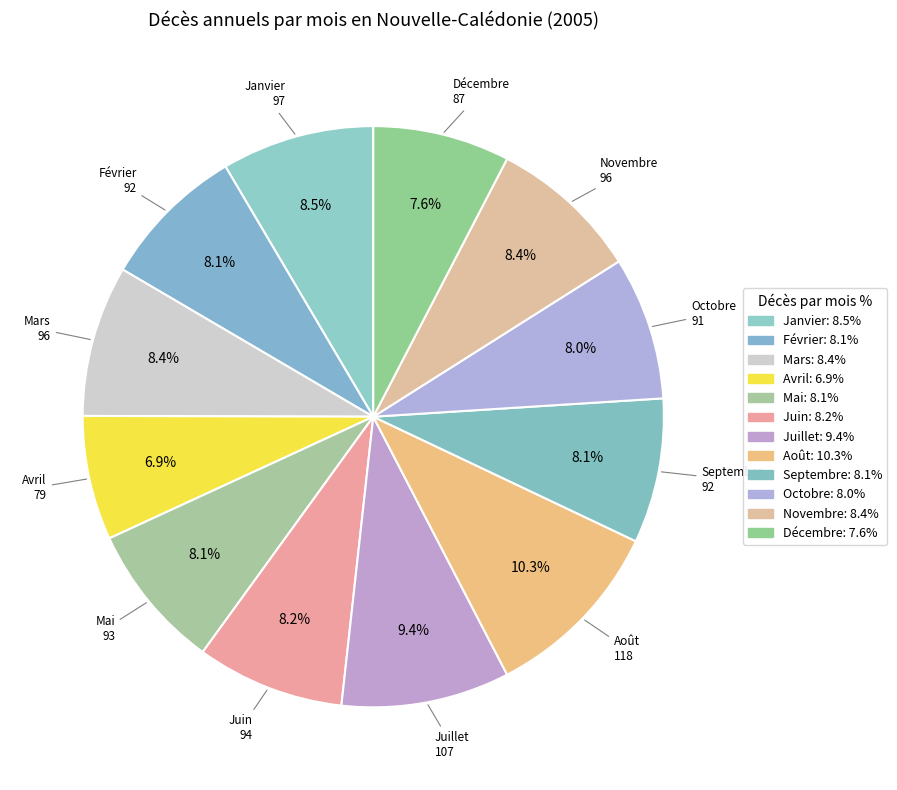

Is there any slice that represents more than half of the pie?

No